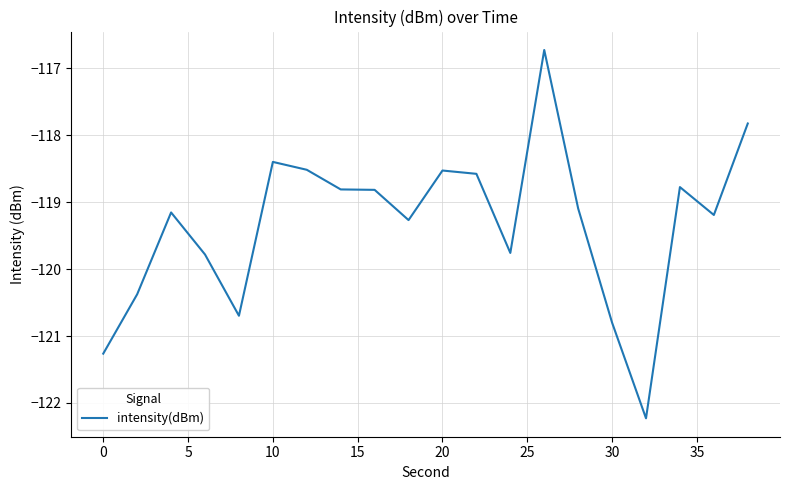

What is the difference between the maximum and minimum values?

5.5